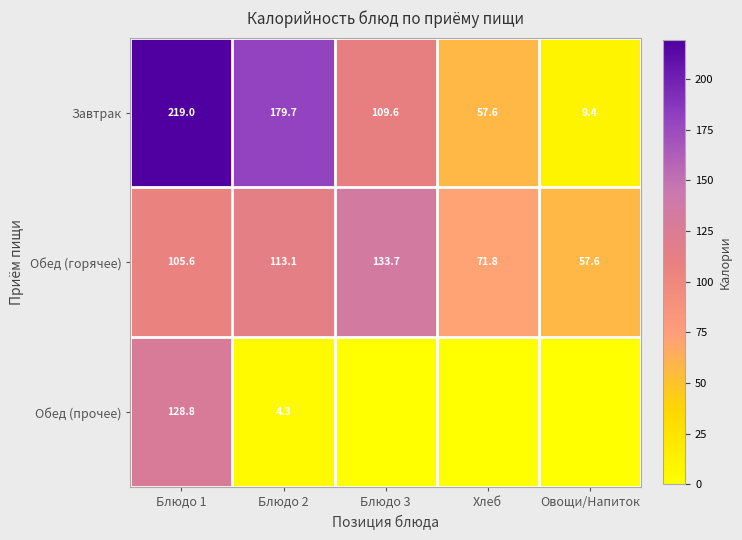

Is it true that Обед (горячее) equals 234.1 at Блюдо 3?

False